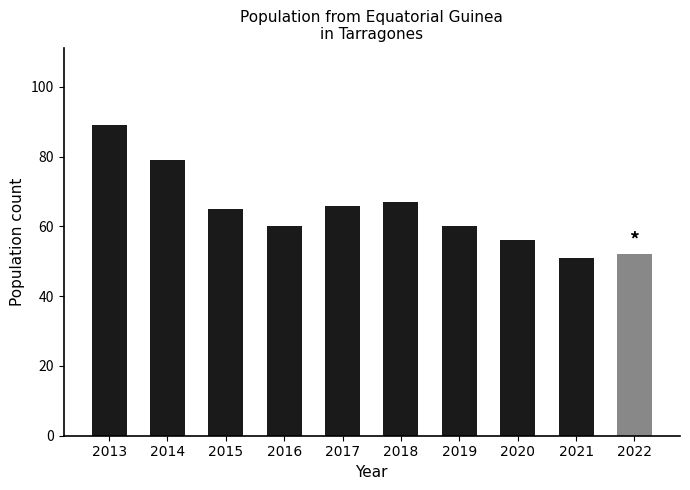

What is the change in value from 2013 to 2017?

-23